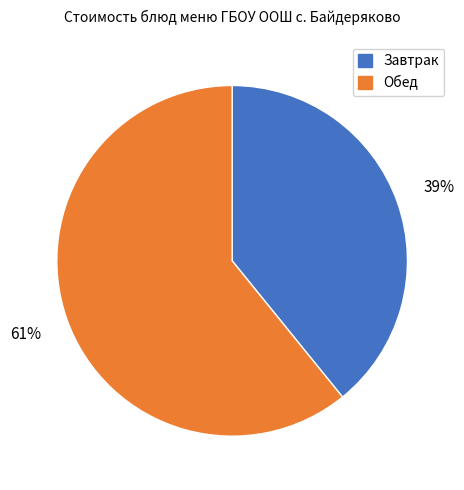

Is there a majority slice in this chart?

Yes